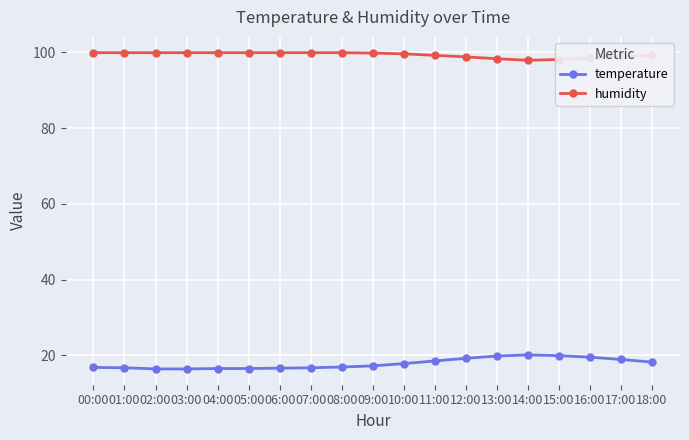

What is the value of the humidity point at the 15th from the left?

97.9